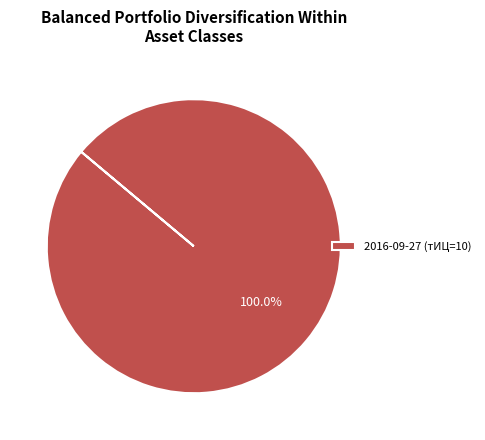

Does 2016-09-27 (тИЦ=10) represent more than half of the total?

Yes